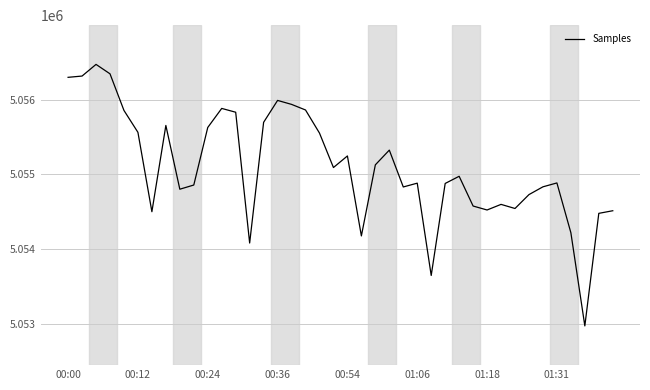

What is the minimum value shown in the chart?

5052971